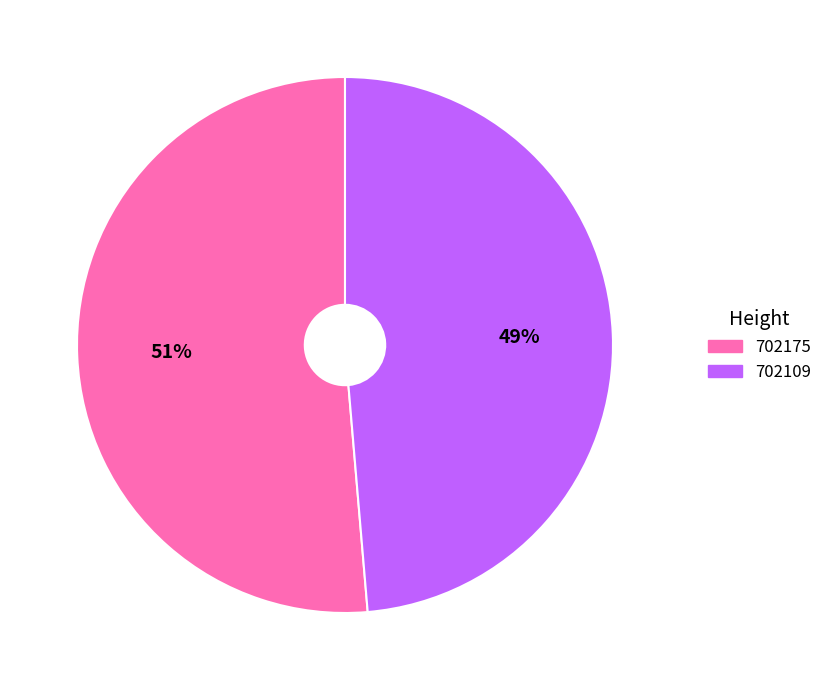

To the nearest percent, what percentage of the pie is 702175?

51%